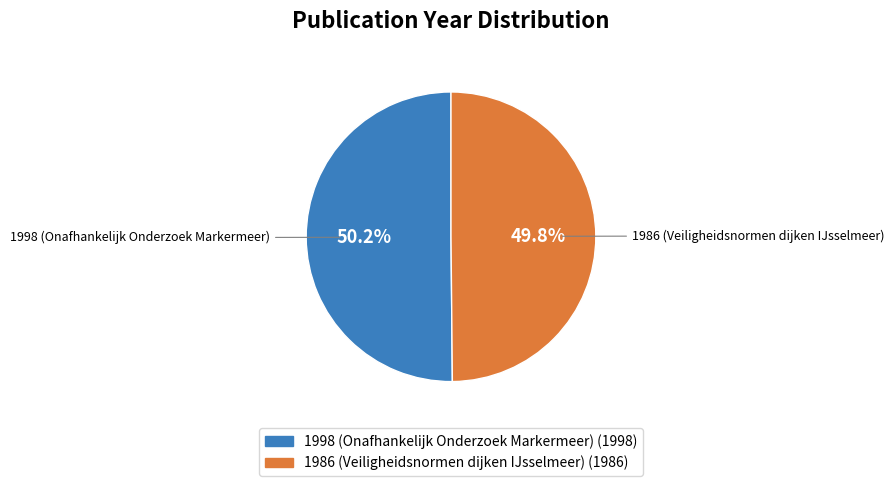

What is the total percentage of 1998 (Onafhankelijk Onderzoek Markermeer) and 1986 (Veiligheidsnormen dijken IJsselmeer)?

100.0%